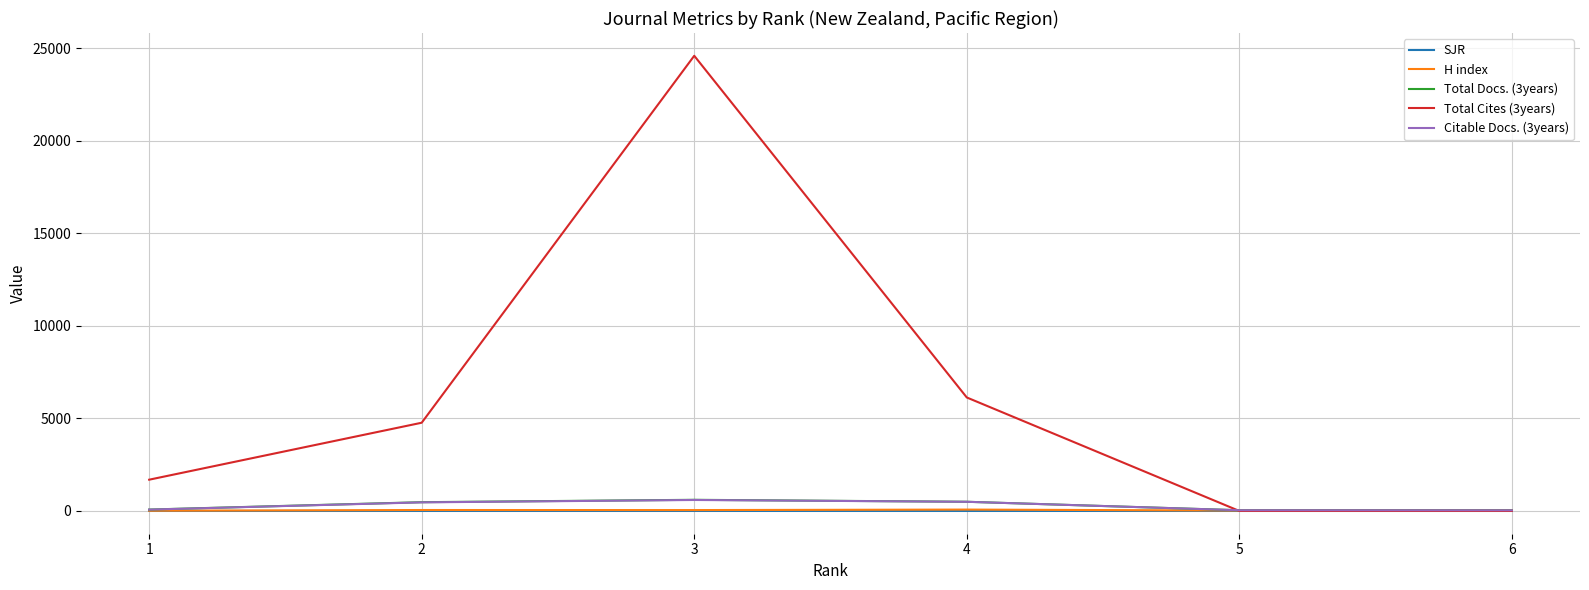

Read the Total Docs. (3years) value at 1.

76.0